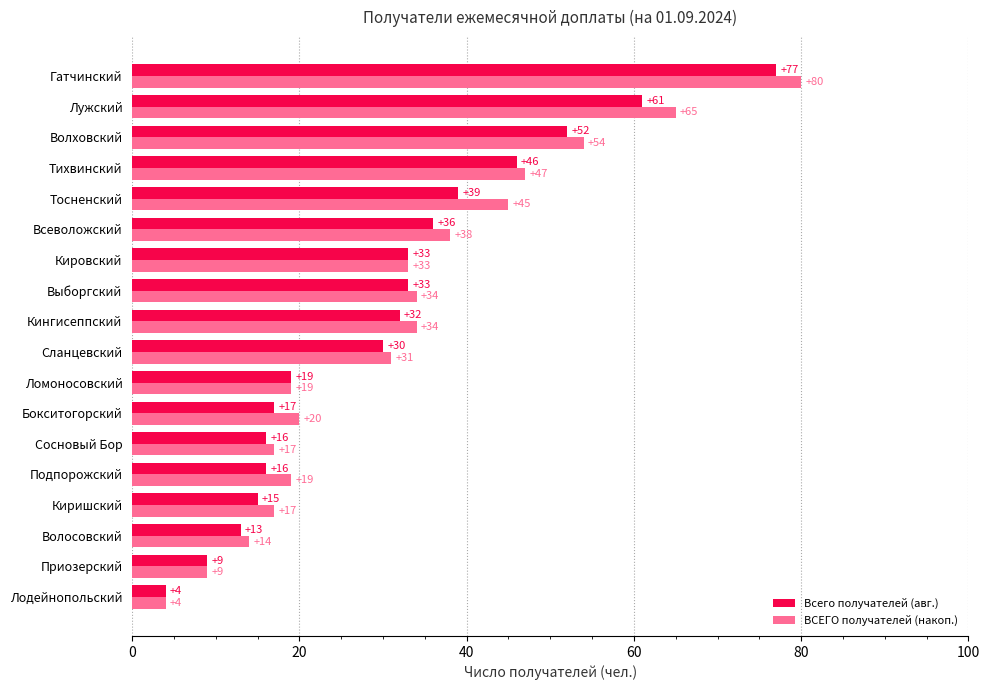

The Всего получателей (авг.) series shows 46 at Тихвинский. True or false?

True